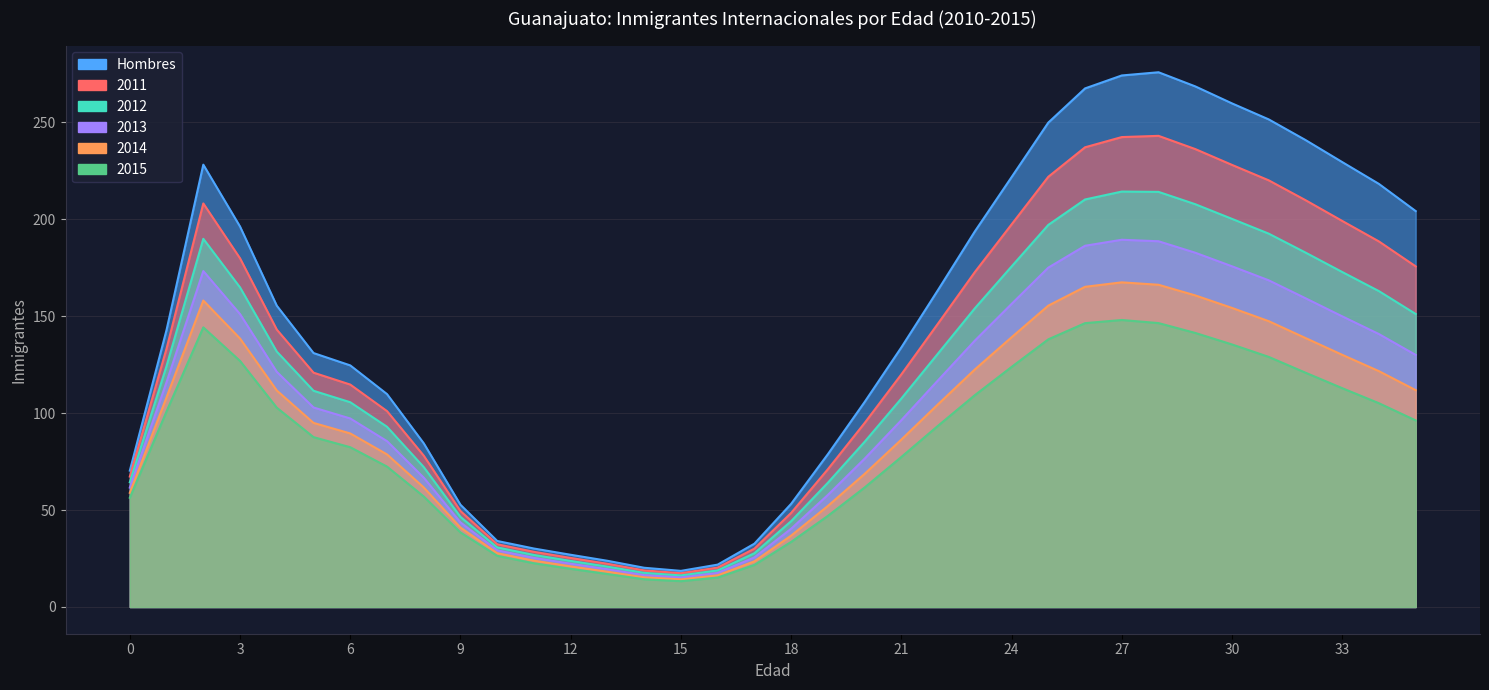

Which series has the largest range (max minus min)?

Hombres